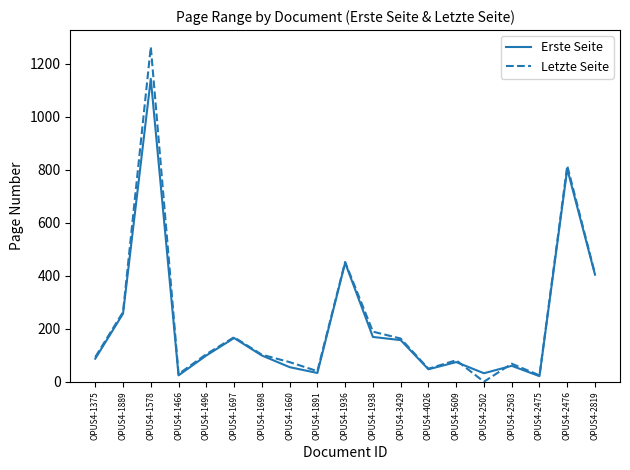

Rank the series by their maximum value, from lowest to highest.

Erste Seite, Letzte Seite